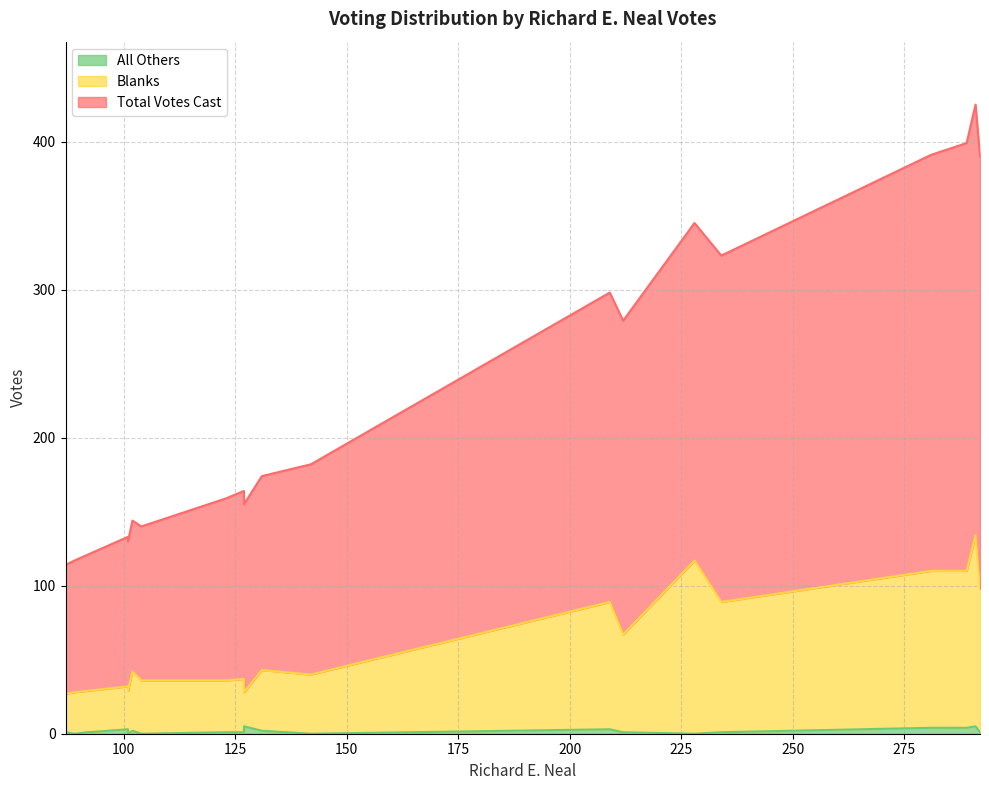

What are all the series names shown in the legend?

Total Votes Cast, Blanks, All Others